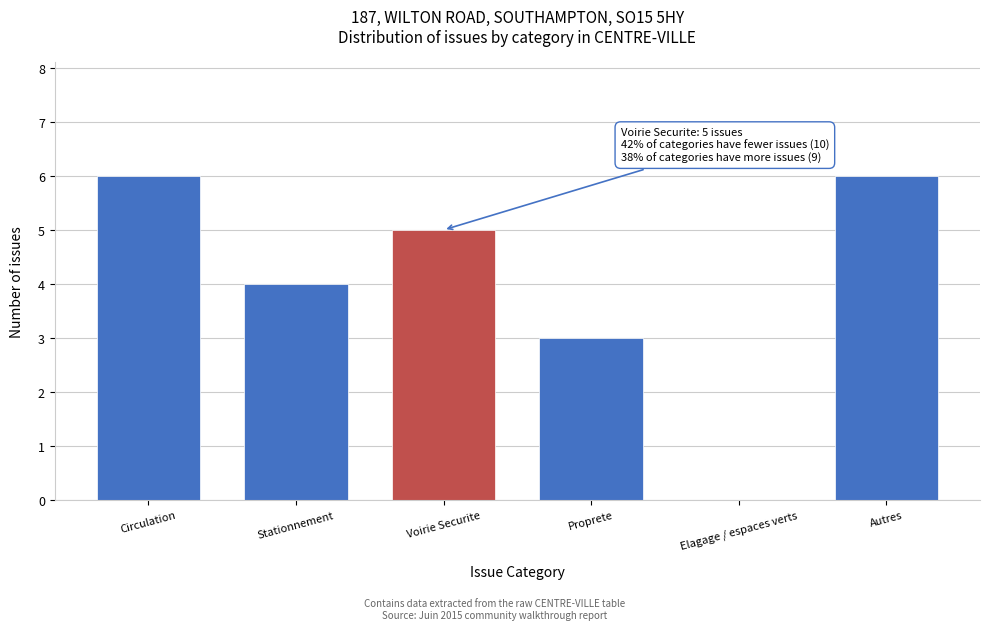

Reading right to left, extract all data points from this chart.

Autres=6	Elagage / espaces verts=0	Proprete=3	Voirie Securite=5	Stationnement=4	Circulation=6